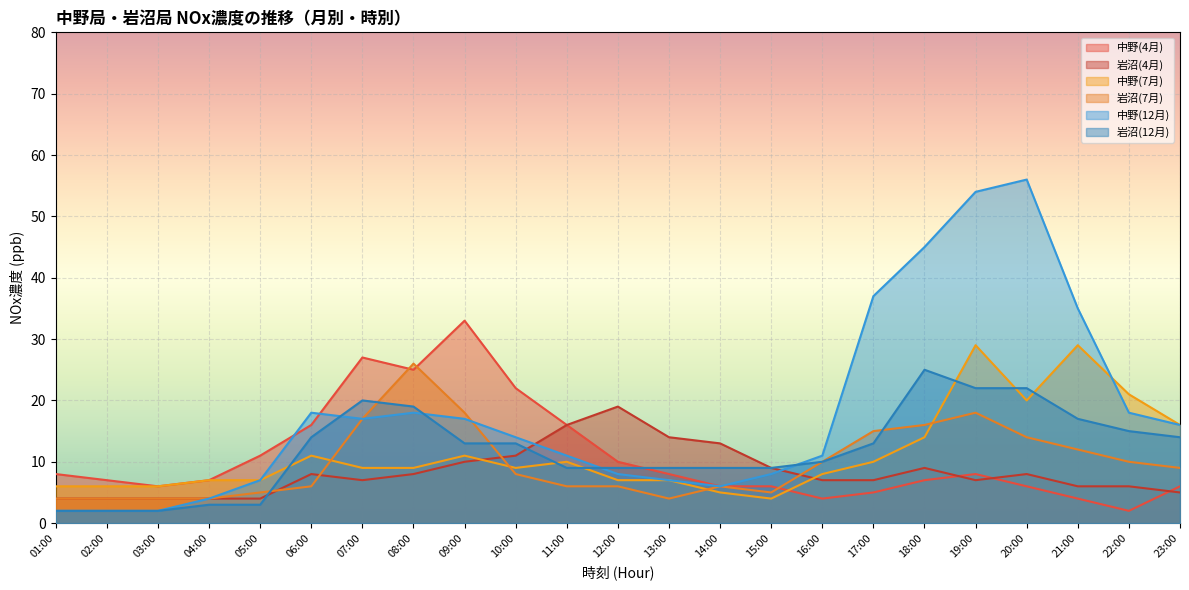

Reading left to right, transcribe all the data shown in this chart.

中野(4月): 01:00=8	02:00=7	03:00=6	04:00=7	05:00=11	06:00=16	07:00=27	08:00=25	09:00=33	10:00=22	11:00=16	12:00=10	13:00=8	14:00=6	15:00=6	16:00=4	17:00=5	18:00=7	19:00=8	20:00=6	21:00=4	22:00=2	23:00=6
岩沼(4月): 01:00=4	02:00=4	03:00=4	04:00=4	05:00=4	06:00=8	07:00=7	08:00=8	09:00=10	10:00=11	11:00=16	12:00=19	13:00=14	14:00=13	15:00=9	16:00=7	17:00=7	18:00=9	19:00=7	20:00=8	21:00=6	22:00=6	23:00=5
中野(7月): 01:00=6	02:00=6	03:00=6	04:00=7	05:00=7	06:00=11	07:00=9	08:00=9	09:00=11	10:00=9	11:00=10	12:00=7	13:00=7	14:00=5	15:00=4	16:00=8	17:00=10	18:00=14	19:00=29	20:00=20	21:00=29	22:00=21	23:00=16
岩沼(7月): 01:00=4	02:00=4	03:00=4	04:00=4	05:00=5	06:00=6	07:00=17	08:00=26	09:00=18	10:00=8	11:00=6	12:00=6	13:00=4	14:00=6	15:00=5	16:00=10	17:00=15	18:00=16	19:00=18	20:00=14	21:00=12	22:00=10	23:00=9
中野(12月): 01:00=2	02:00=2	03:00=2	04:00=4	05:00=7	06:00=18	07:00=17	08:00=18	09:00=17	10:00=14	11:00=11	12:00=8	13:00=7	14:00=6	15:00=8	16:00=11	17:00=37	18:00=45	19:00=54	20:00=56	21:00=35	22:00=18	23:00=16
岩沼(12月): 01:00=2	02:00=2	03:00=2	04:00=3	05:00=3	06:00=14	07:00=20	08:00=19	09:00=13	10:00=13	11:00=9	12:00=9	13:00=9	14:00=9	15:00=9	16:00=10	17:00=13	18:00=25	19:00=22	20:00=22	21:00=17	22:00=15	23:00=14